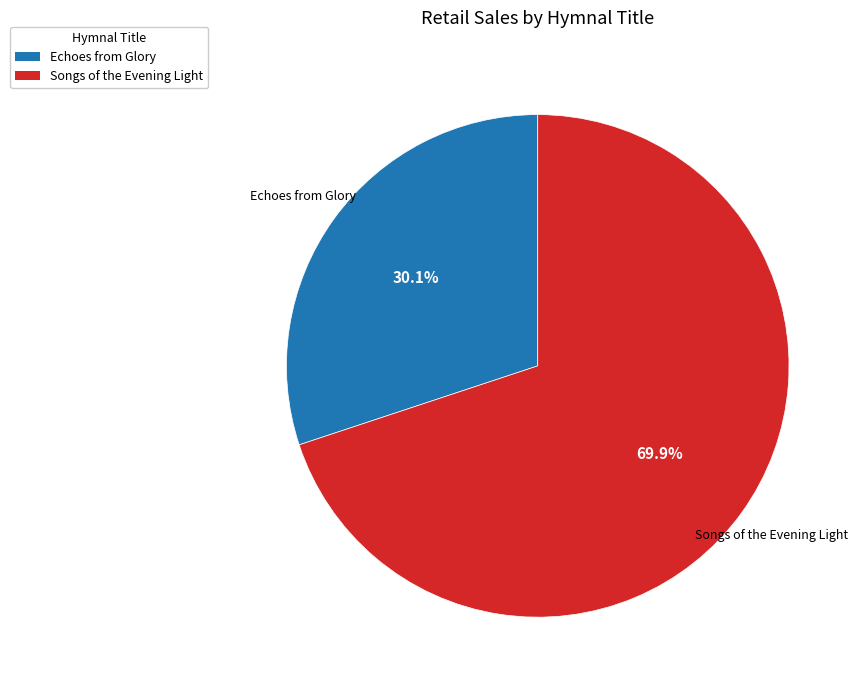

Does Songs of the Evening Light represent more than half of the total?

Yes